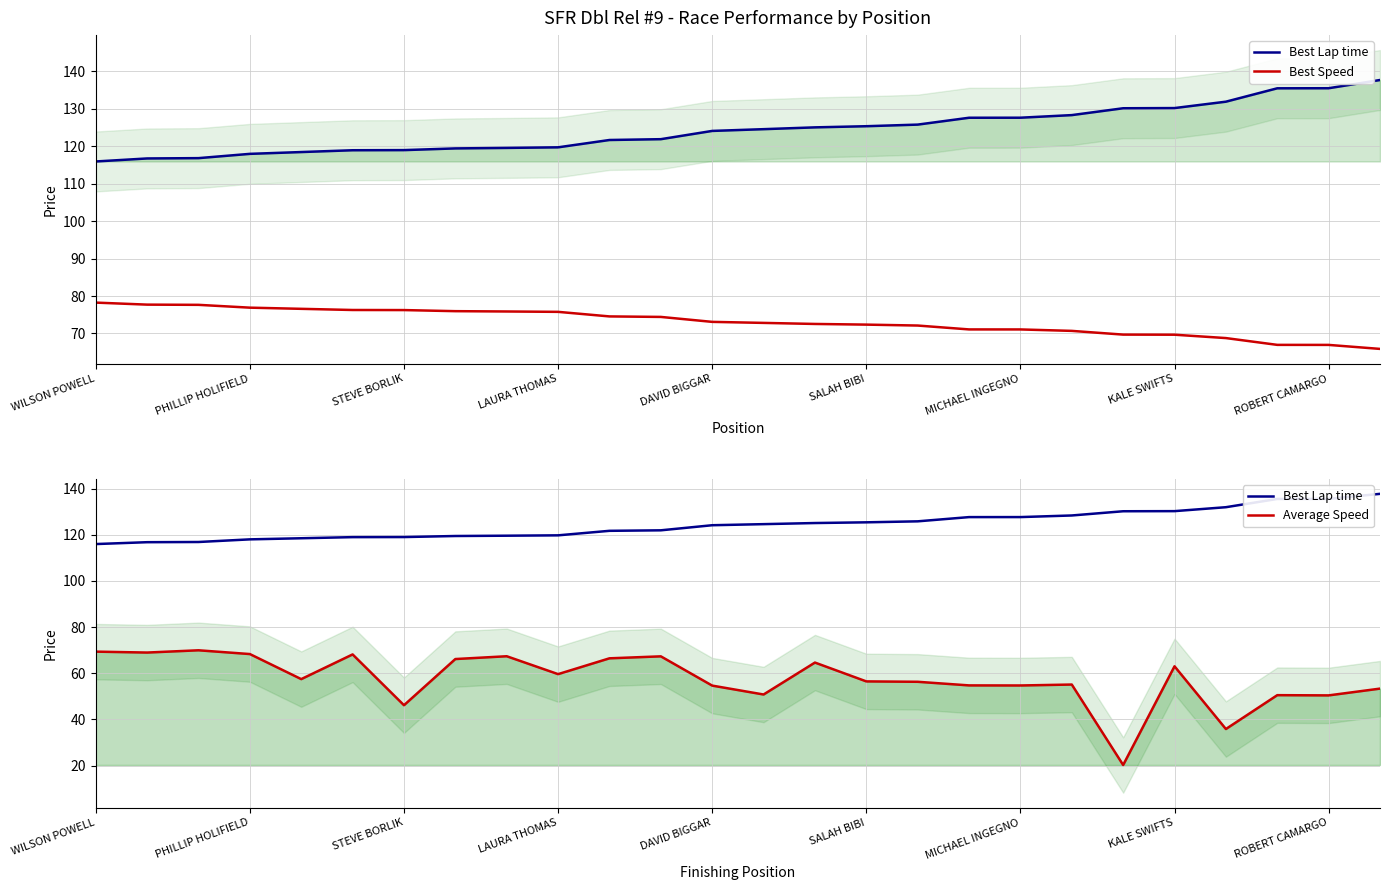

Is this an area chart (filled region under the line)?

No